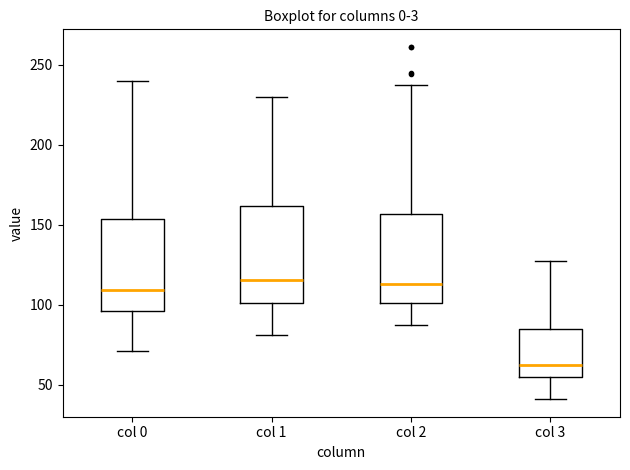

Which box has the lowest median line?

col 3